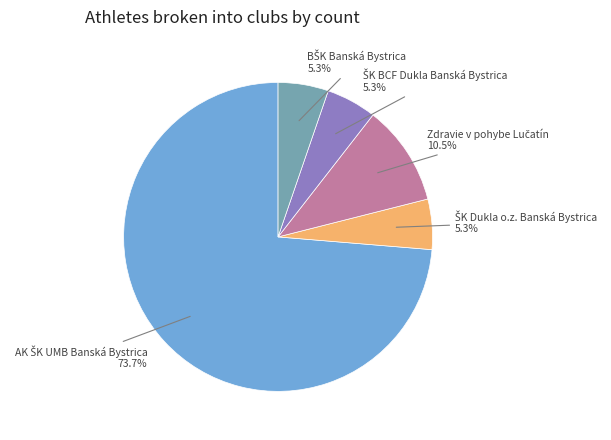

Is there a majority slice in this chart?

Yes